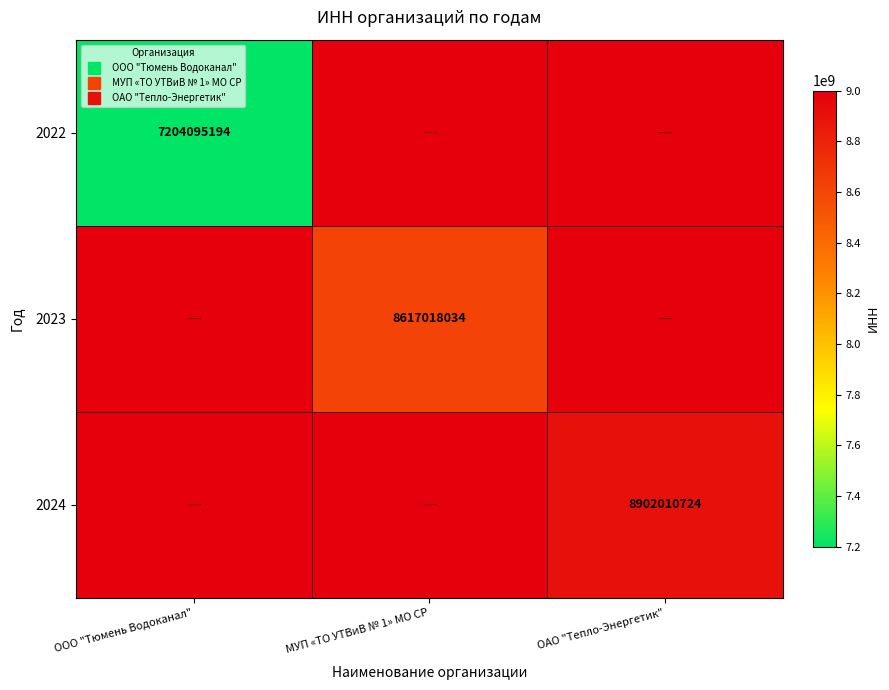

Rank the categories by 2023 value from highest to lowest.

ООО "Тюмень Водоканал", МУП «ТО УТВиВ № 1» МО СР, ОАО "Тепло-Энергетик"